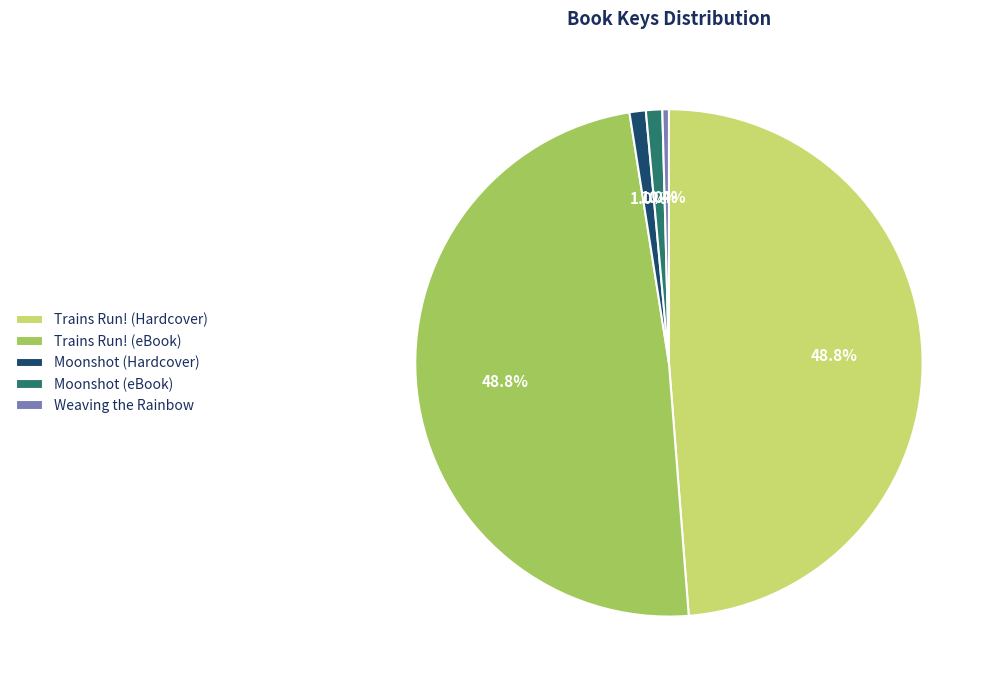

Which slice is the smallest?

Weaving the Rainbow